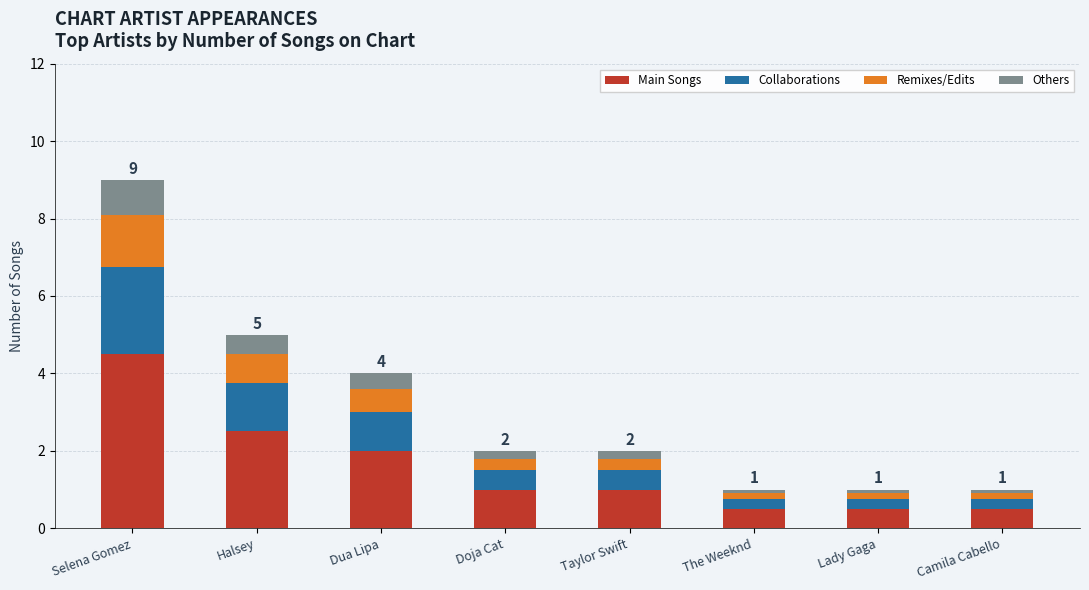

How many bars are there in total?

8